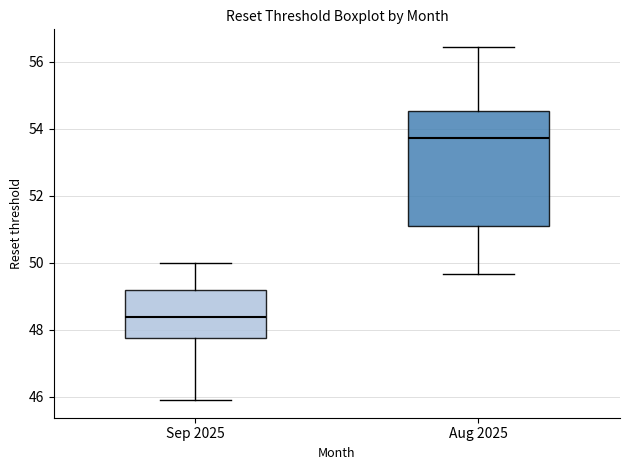

Reading left to right, read every box against the y-axis: the position of its median line, the range the box covers, and the ends of its whiskers. The values are not printed on the chart, so give them approximately, as read against the axis.

Sep 2025: median 48.4, box 47.8 to 49.2, whiskers 45.8 to 50.0
Aug 2025: median 53.8, box 51.0 to 54.6, whiskers 49.6 to 56.4